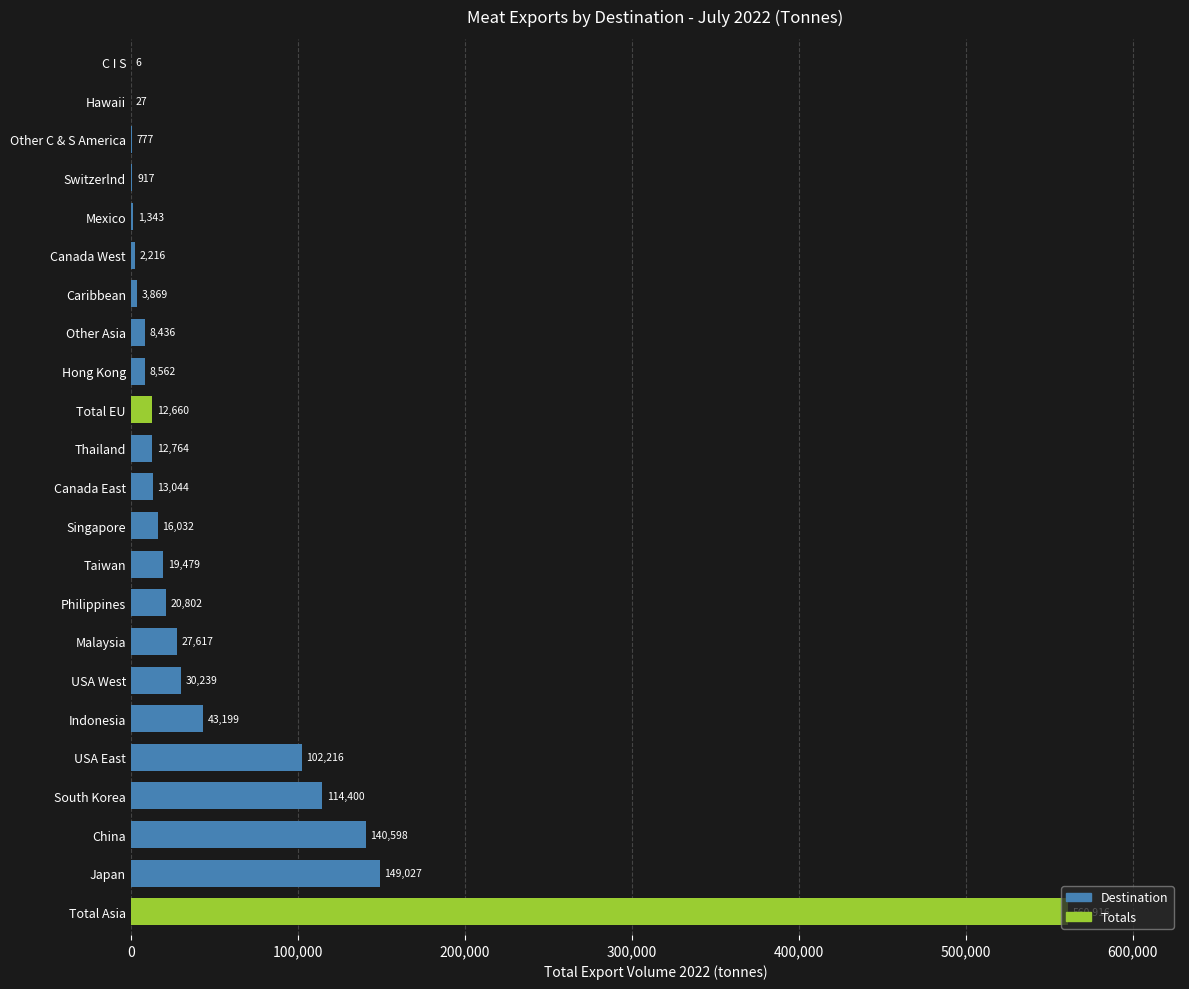

How many categories are shown in the chart?

23